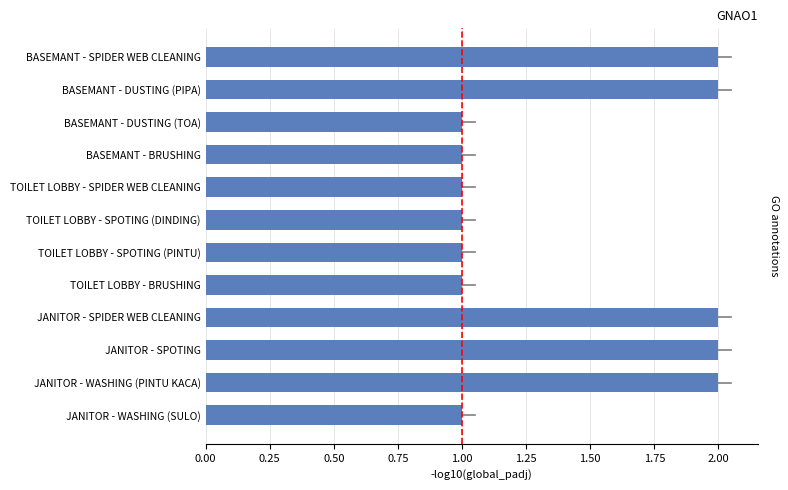

Is it true that the value at BASEMANT - SPIDER WEB CLEANING is 3?

False